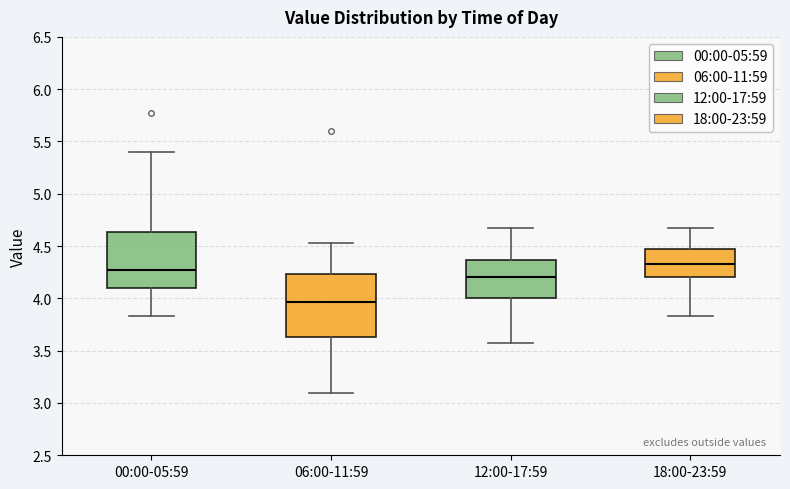

Which box has the highest median line?

18:00-23:59